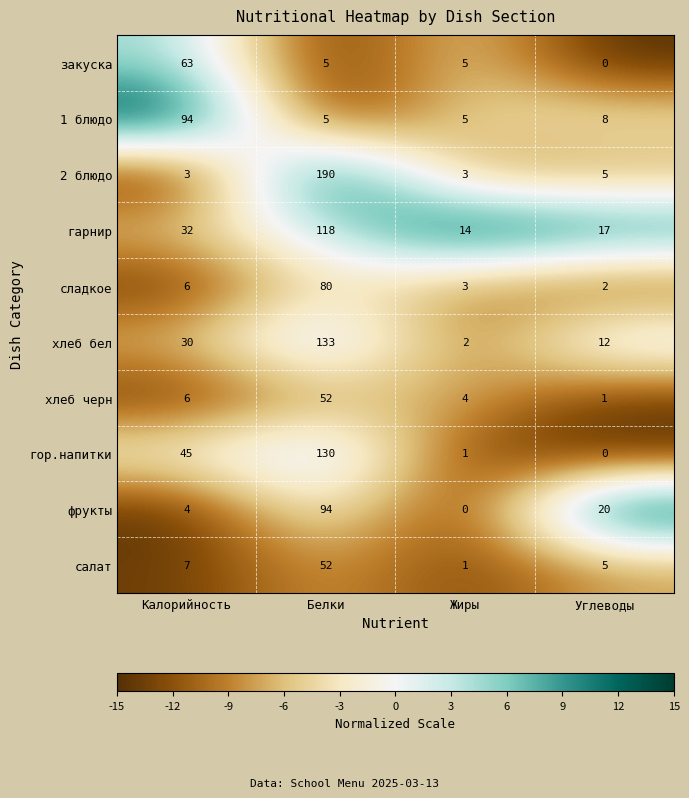

Which category has the lowest value in the хлеб бел series?

Жиры